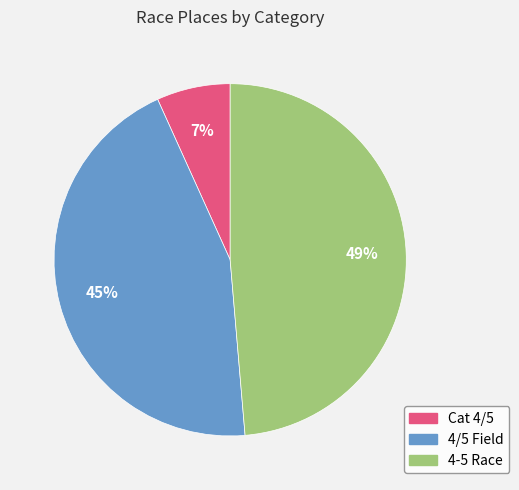

Which has a higher value, 4/5 Field or Cat 4/5?

4/5 Field